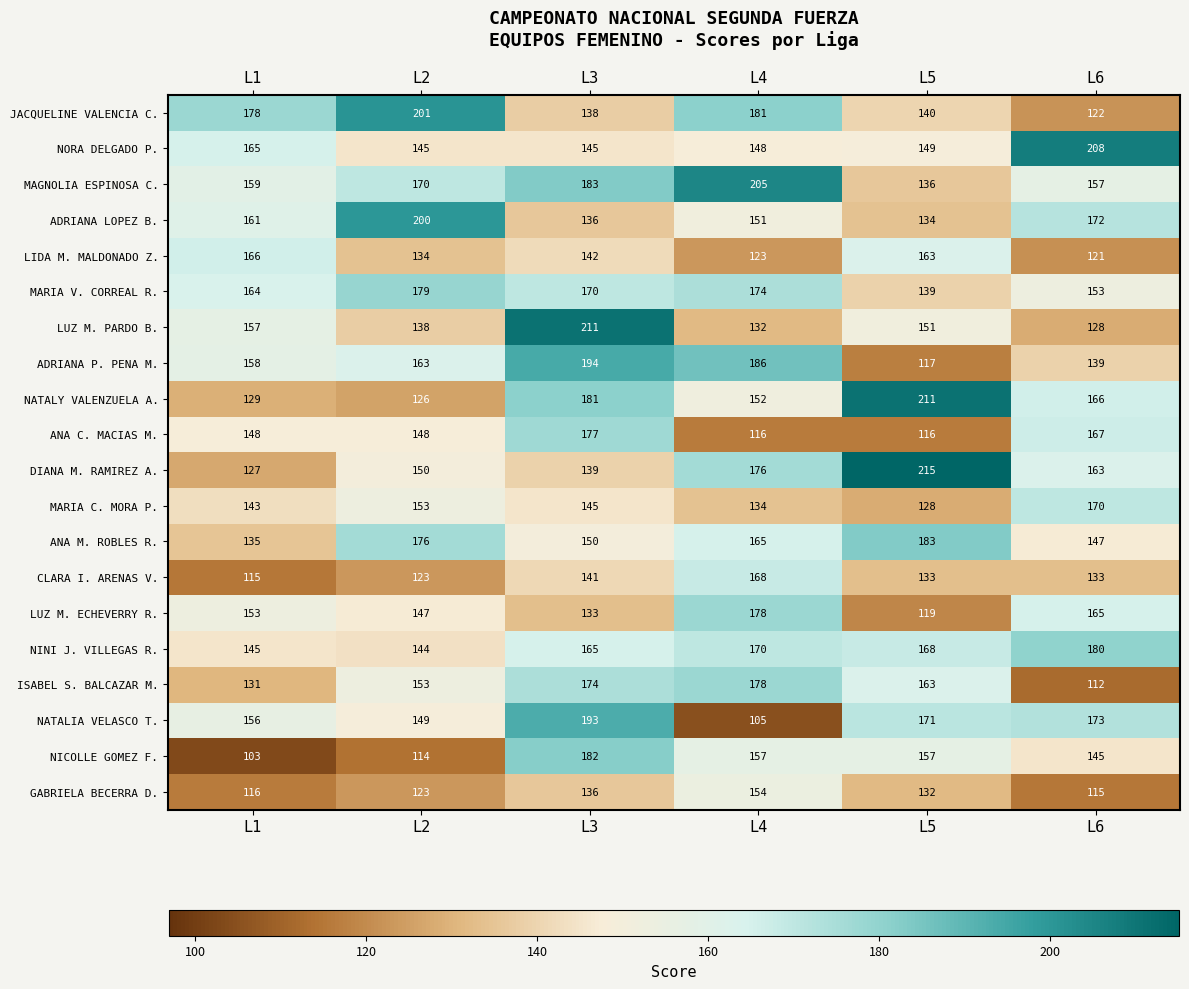

The value of NICOLLE GOMEZ F. at L2 is 114. True or false?

True